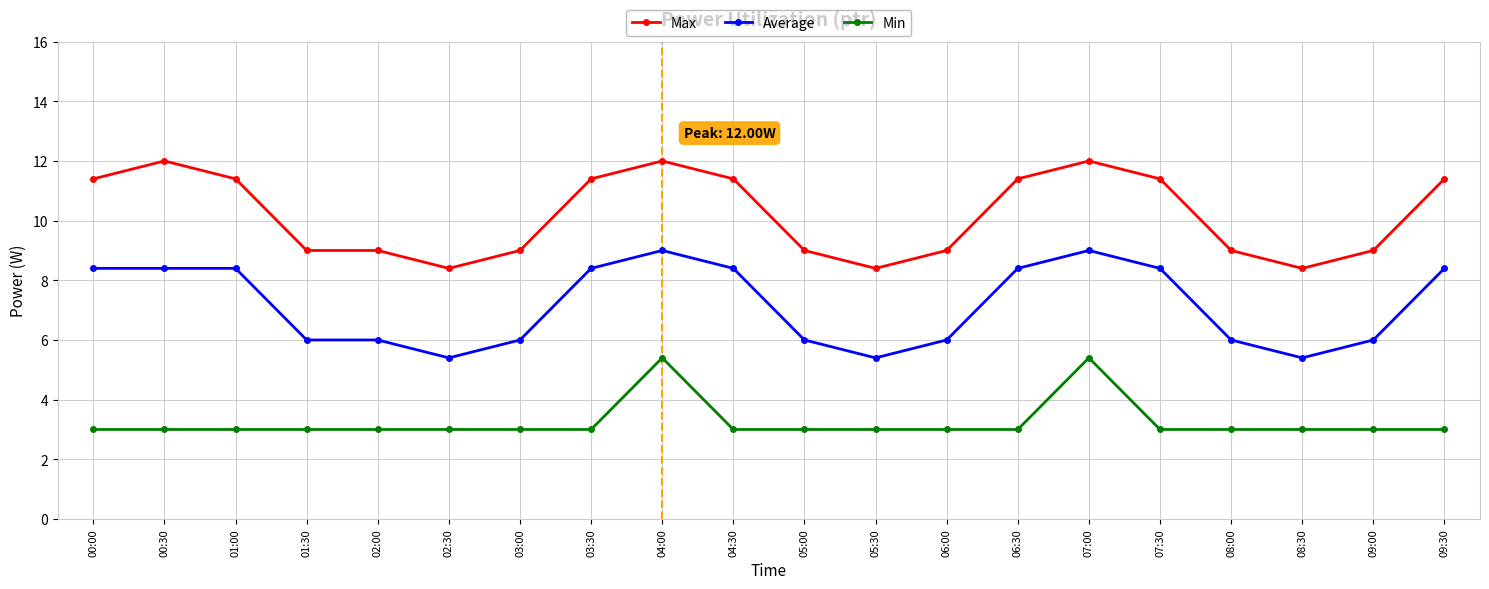

Reading left to right, extract all data points from this chart.

Max: 00:00=11.4	00:30=12.0	01:00=11.4	01:30=9.0	02:00=9.0	02:30=8.4	03:00=9.0	03:30=11.4	04:00=12.0	04:30=11.4	05:00=9.0	05:30=8.4	06:00=9.0	06:30=11.4	07:00=12.0	07:30=11.4	08:00=9.0	08:30=8.4	09:00=9.0	09:30=11.4
Average: 00:00=8.4	00:30=8.4	01:00=8.4	01:30=6.0	02:00=6.0	02:30=5.4	03:00=6.0	03:30=8.4	04:00=9.0	04:30=8.4	05:00=6.0	05:30=5.4	06:00=6.0	06:30=8.4	07:00=9.0	07:30=8.4	08:00=6.0	08:30=5.4	09:00=6.0	09:30=8.4
Min: 00:00=3.0	00:30=3.0	01:00=3.0	01:30=3.0	02:00=3.0	02:30=3.0	03:00=3.0	03:30=3.0	04:00=5.4	04:30=3.0	05:00=3.0	05:30=3.0	06:00=3.0	06:30=3.0	07:00=5.4	07:30=3.0	08:00=3.0	08:30=3.0	09:00=3.0	09:30=3.0